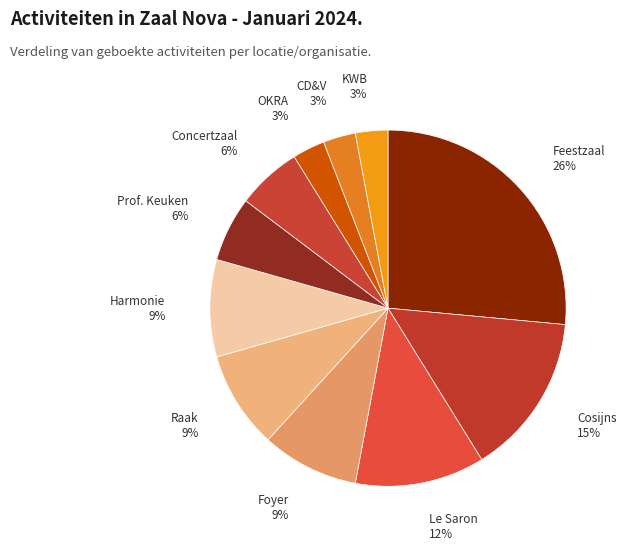

How many segments does this pie chart have?

11